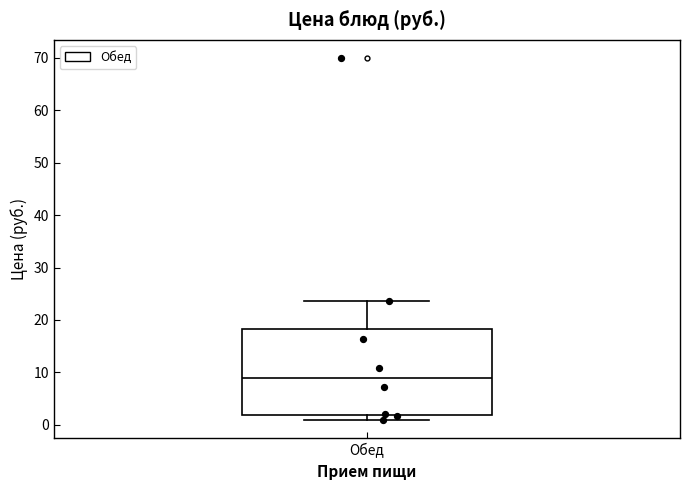

Where is the upper edge of the box for Обед on the y-axis? The values are not printed on the chart, so give them approximately, as read against the axis.

18